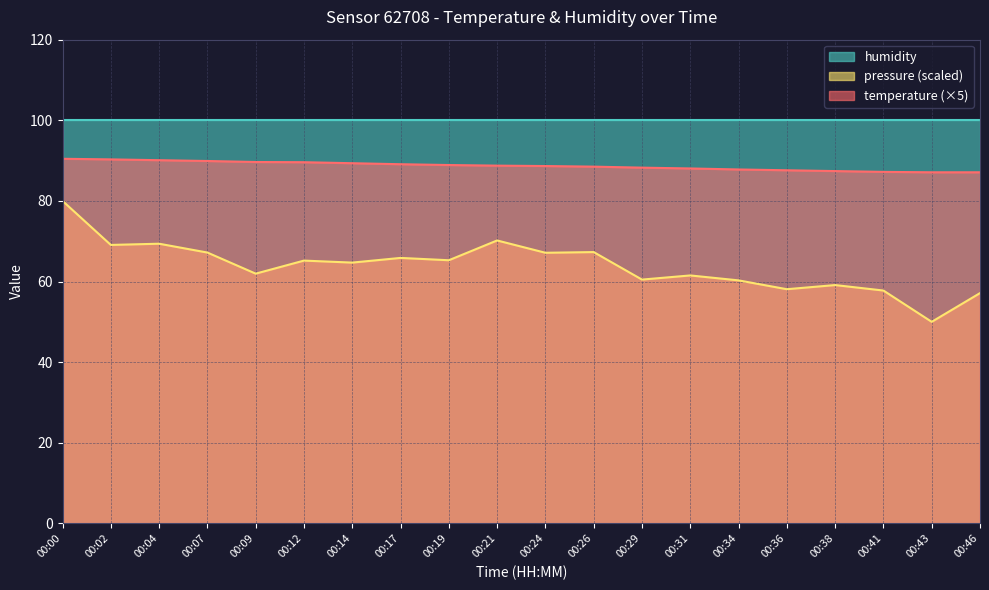

What is the sum of the pressure_norm values at 00:34 and 00:46?

117.4